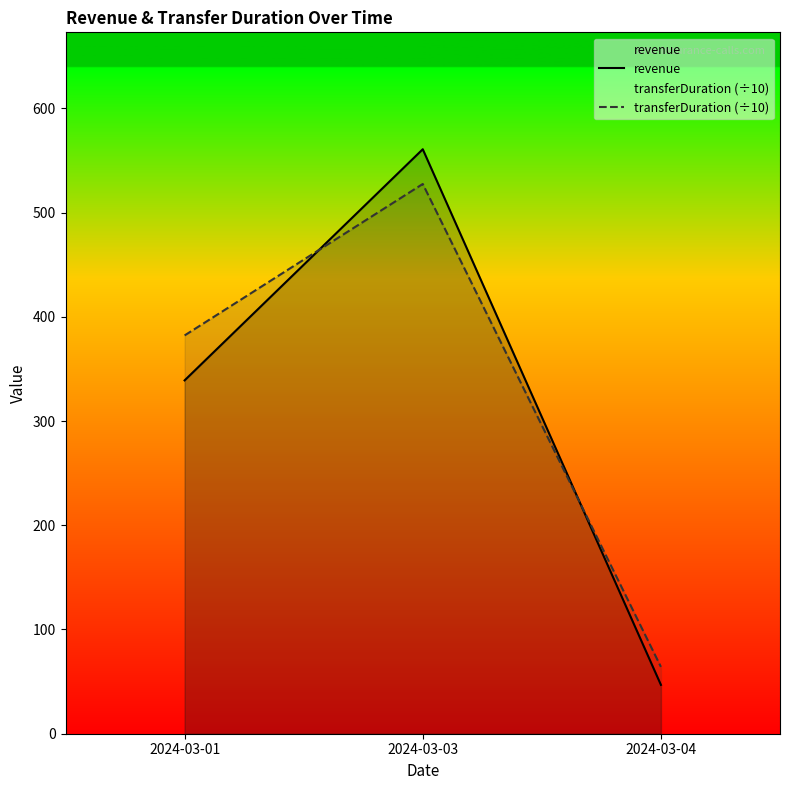

At 2024-03-04, list the series in order from largest to smallest.

transferDuration (÷10), revenue